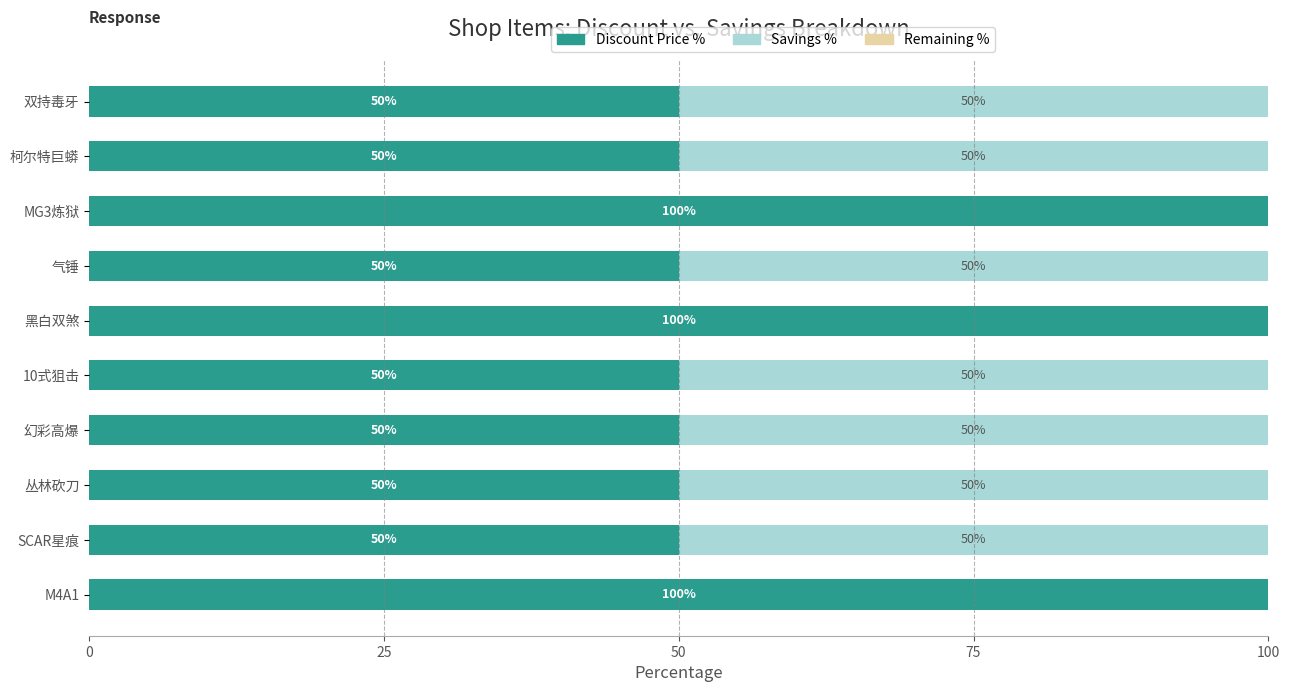

What is the total value across all series at 双持毒牙?

100